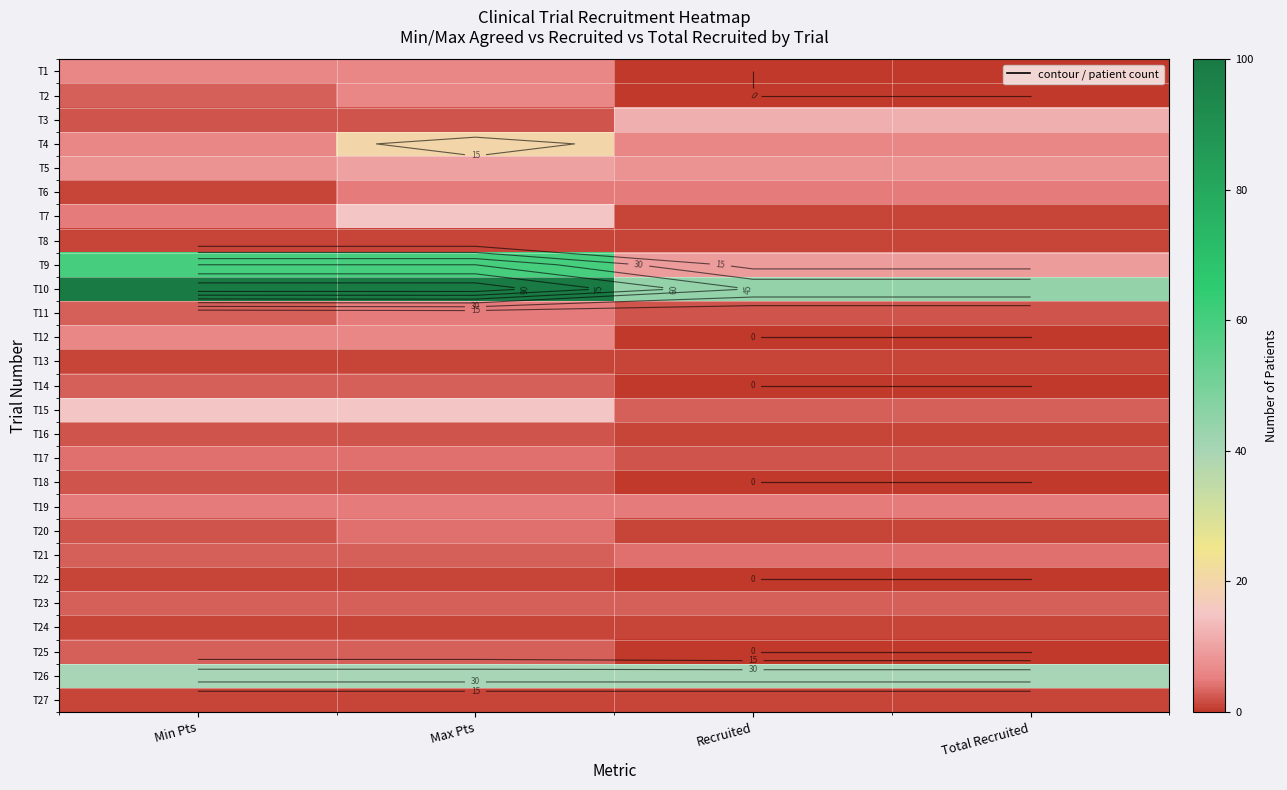

What is the difference between the highest and lowest values at Total Recruited?

44